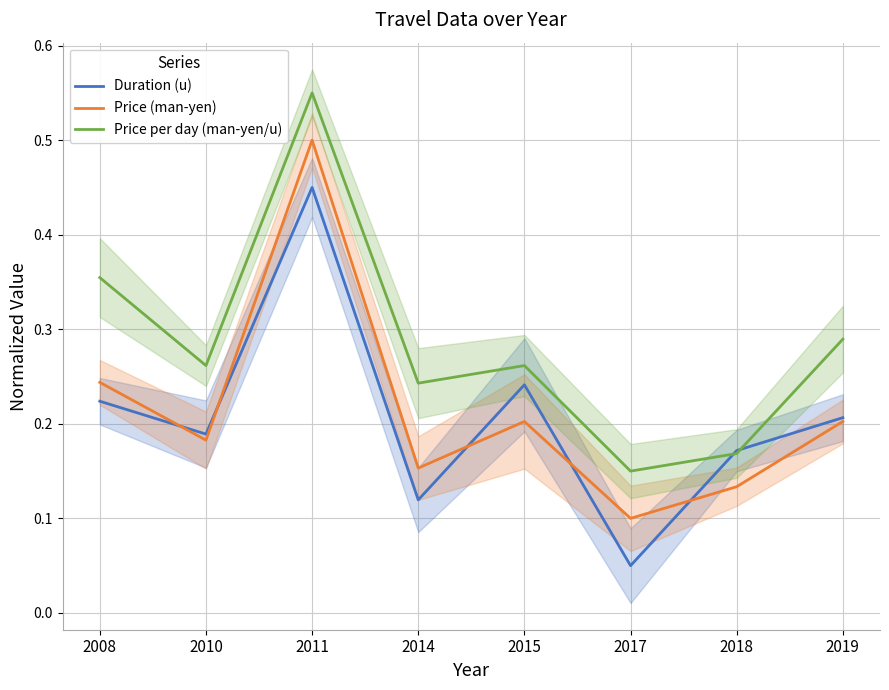

How many interior local peaks does the Duration (u) series have?

2